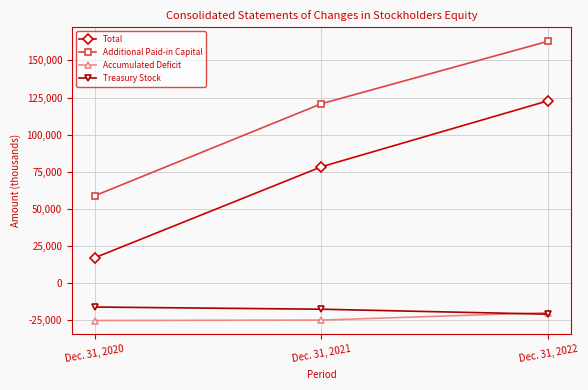

At Dec. 31, 2020, list the series in order from largest to smallest.

Additional Paid-in Capital, Total, Treasury Stock, Accumulated Deficit